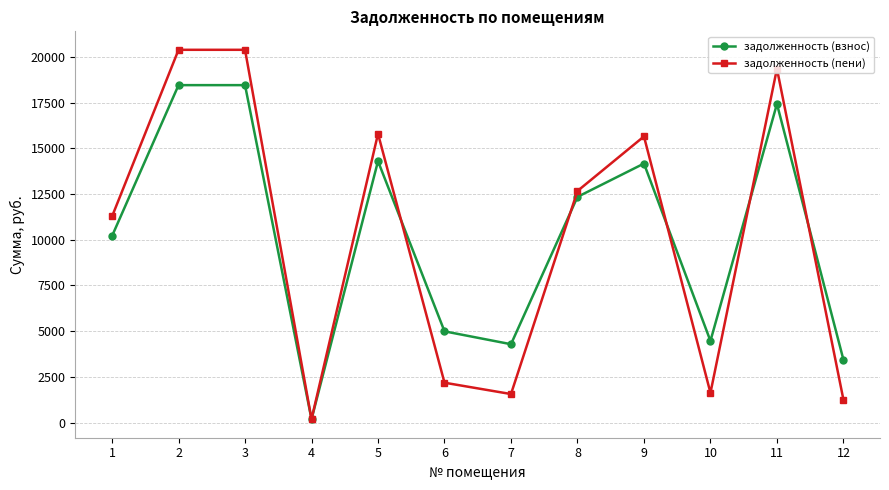

What are all the series names shown in the legend?

задолженность (взнос), задолженность (пени)